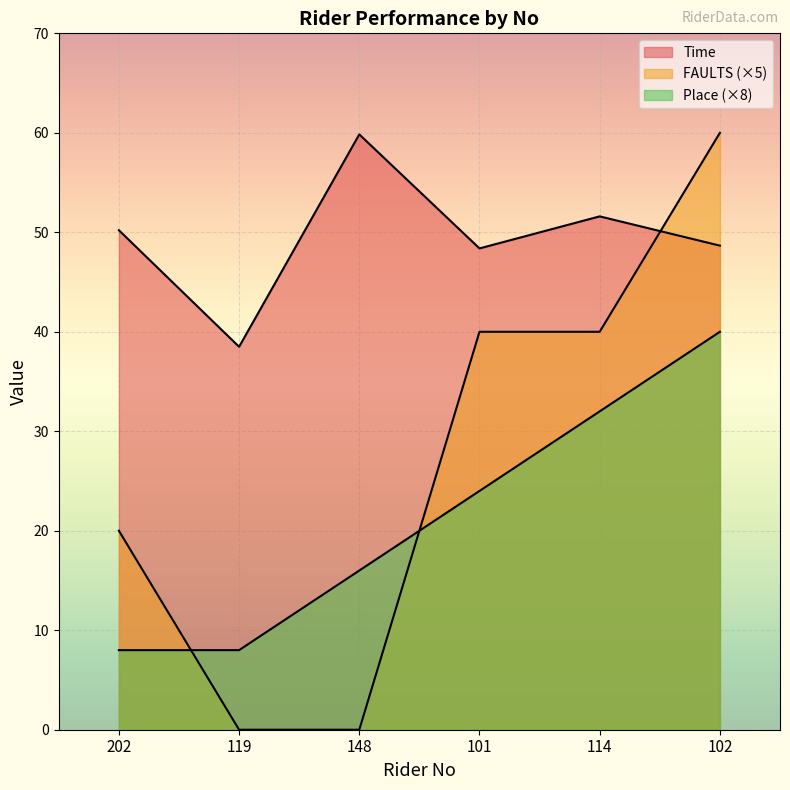

What is the difference between the Time values at 101 and 114?

3.2